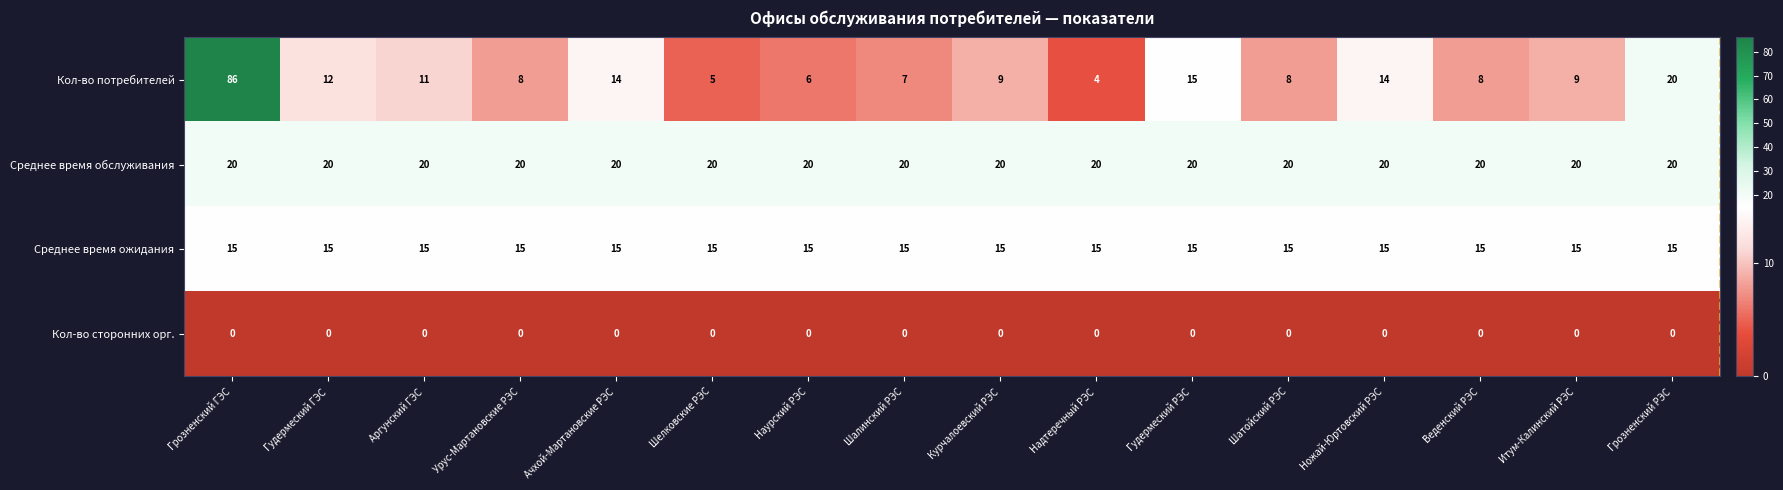

Between Гудермеский РЭС and Ножай-Юртовский РЭС, which series saw the biggest shift?

Кол-во потребителей